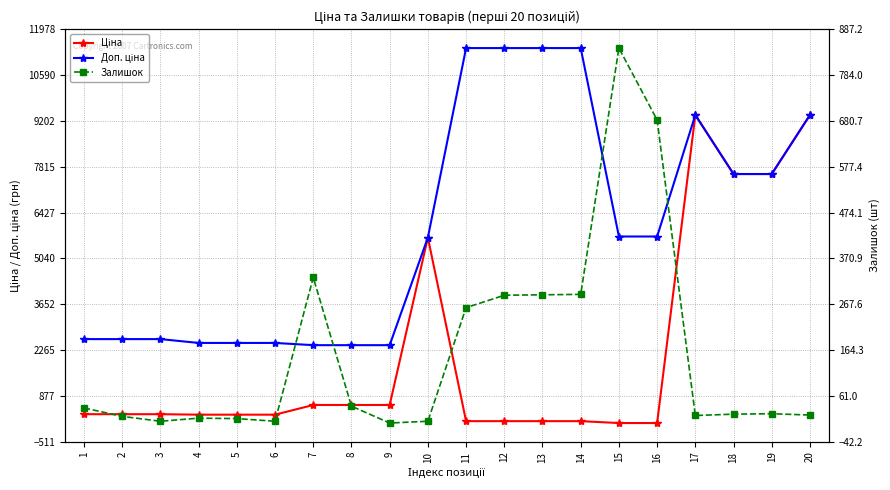

In Доп. ціна, how many points are higher than both neighbors (excluding endpoints)?

1